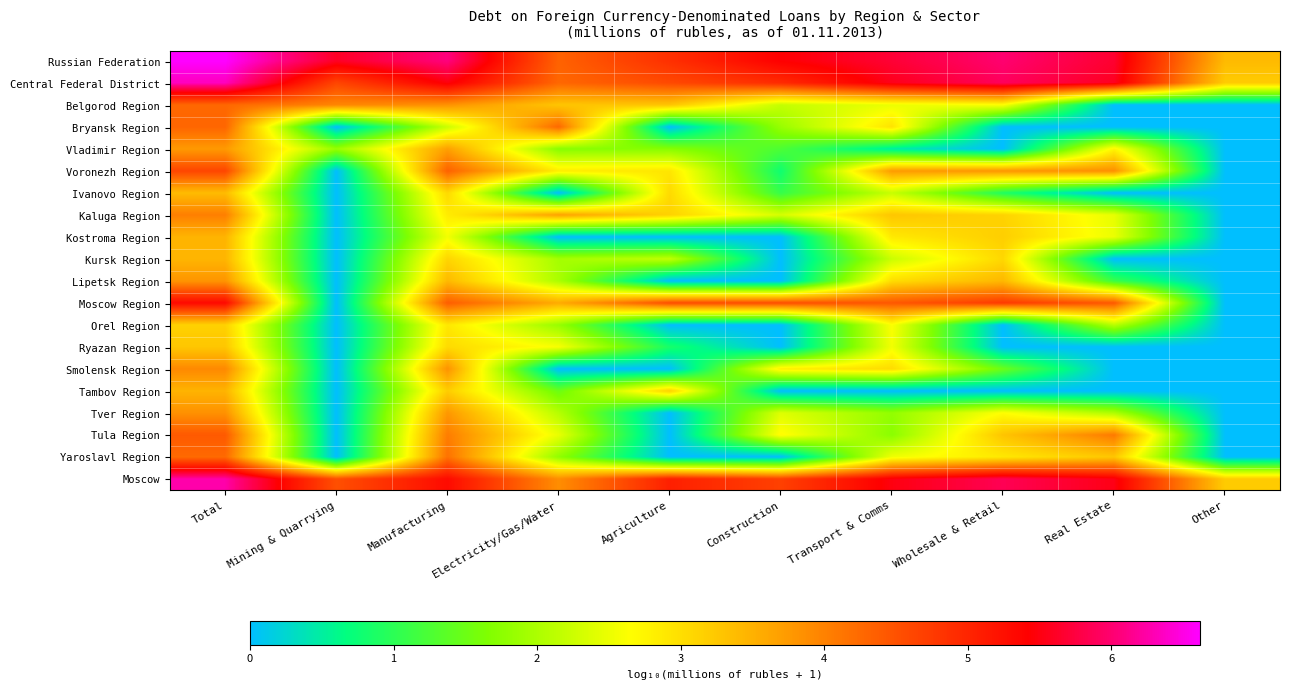

Reading left to right, list all the values displayed in this chart.

Russian Federation: Total=6.6	Mining & Quarrying=5.6	Manufacturing=6.1	Electricity/Gas/Water=4.3	Agriculture=4.9	Construction=5.4	Transport & Comms=5.7	Wholesale & Retail=6.0	Real Estate=5.7	Other=3.4
Central Federal District: Total=6.3	Mining & Quarrying=4.6	Manufacturing=5.5	Electricity/Gas/Water=4.3	Agriculture=4.6	Construction=4.9	Transport & Comms=5.6	Wholesale & Retail=5.9	Real Estate=5.6	Other=3.2
Belgorod Region: Total=4.3	Mining & Quarrying=4.0	Manufacturing=3.8	Electricity/Gas/Water=3.3	Agriculture=3.3	Construction=2.2	Transport & Comms=2.5	Wholesale & Retail=2.6	Real Estate=0.0	Other=0.0
Bryansk Region: Total=4.3	Mining & Quarrying=0.0	Manufacturing=2.2	Electricity/Gas/Water=4.3	Agriculture=0.0	Construction=1.8	Transport & Comms=3.0	Wholesale & Retail=0.0	Real Estate=0.0	Other=0.0
Vladimir Region: Total=3.8	Mining & Quarrying=1.8	Manufacturing=3.7	Electricity/Gas/Water=1.7	Agriculture=1.7	Construction=1.3	Transport & Comms=0.5	Wholesale & Retail=0.0	Real Estate=2.8	Other=0.0
Voronezh Region: Total=4.6	Mining & Quarrying=0.0	Manufacturing=4.3	Electricity/Gas/Water=2.8	Agriculture=2.9	Construction=0.8	Transport & Comms=3.7	Wholesale & Retail=3.8	Real Estate=3.9	Other=0.0
Ivanovo Region: Total=3.4	Mining & Quarrying=0.0	Manufacturing=3.1	Electricity/Gas/Water=0.0	Agriculture=3.1	Construction=1.1	Transport & Comms=2.2	Wholesale & Retail=0.9	Real Estate=0.0	Other=0.0
Kaluga Region: Total=4.0	Mining & Quarrying=0.0	Manufacturing=2.9	Electricity/Gas/Water=3.7	Agriculture=3.1	Construction=2.3	Transport & Comms=3.3	Wholesale & Retail=3.1	Real Estate=2.5	Other=0.0
Kostroma Region: Total=3.5	Mining & Quarrying=0.0	Manufacturing=2.6	Electricity/Gas/Water=0.0	Agriculture=0.0	Construction=0.0	Transport & Comms=2.9	Wholesale & Retail=3.2	Real Estate=2.5	Other=0.0
Kursk Region: Total=3.5	Mining & Quarrying=0.0	Manufacturing=3.1	Electricity/Gas/Water=1.9	Agriculture=2.2	Construction=0.0	Transport & Comms=2.2	Wholesale & Retail=3.1	Real Estate=0.0	Other=0.0
Lipetsk Region: Total=3.8	Mining & Quarrying=0.0	Manufacturing=3.4	Electricity/Gas/Water=2.0	Agriculture=0.0	Construction=0.0	Transport & Comms=3.0	Wholesale & Retail=3.4	Real Estate=1.1	Other=0.0
Moscow Region: Total=5.3	Mining & Quarrying=0.0	Manufacturing=4.4	Electricity/Gas/Water=3.6	Agriculture=4.6	Construction=4.5	Transport & Comms=4.4	Wholesale & Retail=4.7	Real Estate=4.4	Other=0.0
Orel Region: Total=3.1	Mining & Quarrying=0.0	Manufacturing=2.9	Electricity/Gas/Water=1.8	Agriculture=0.0	Construction=0.0	Transport & Comms=2.6	Wholesale & Retail=0.0	Real Estate=2.1	Other=0.0
Ryazan Region: Total=3.3	Mining & Quarrying=0.0	Manufacturing=3.0	Electricity/Gas/Water=2.6	Agriculture=0.8	Construction=0.0	Transport & Comms=2.6	Wholesale & Retail=0.0	Real Estate=0.0	Other=0.0
Smolensk Region: Total=3.9	Mining & Quarrying=0.0	Manufacturing=3.8	Electricity/Gas/Water=0.0	Agriculture=0.0	Construction=2.8	Transport & Comms=3.0	Wholesale & Retail=1.5	Real Estate=0.0	Other=0.0
Tambov Region: Total=3.5	Mining & Quarrying=0.0	Manufacturing=3.2	Electricity/Gas/Water=1.5	Agriculture=3.2	Construction=0.0	Transport & Comms=0.0	Wholesale & Retail=0.0	Real Estate=0.0	Other=0.0
Tver Region: Total=3.8	Mining & Quarrying=0.0	Manufacturing=3.8	Electricity/Gas/Water=2.1	Agriculture=0.0	Construction=2.4	Transport & Comms=1.8	Wholesale & Retail=2.7	Real Estate=2.0	Other=0.0
Tula Region: Total=4.4	Mining & Quarrying=0.0	Manufacturing=4.1	Electricity/Gas/Water=2.5	Agriculture=0.0	Construction=2.7	Transport & Comms=1.7	Wholesale & Retail=3.3	Real Estate=4.1	Other=0.0
Yaroslavl Region: Total=4.2	Mining & Quarrying=0.0	Manufacturing=4.2	Electricity/Gas/Water=1.8	Agriculture=0.0	Construction=0.0	Transport & Comms=2.5	Wholesale & Retail=2.9	Real Estate=3.3	Other=0.0
Moscow: Total=6.3	Mining & Quarrying=4.5	Manufacturing=5.3	Electricity/Gas/Water=3.9	Agriculture=5.1	Construction=4.7	Transport & Comms=5.5	Wholesale & Retail=5.9	Real Estate=5.5	Other=3.2